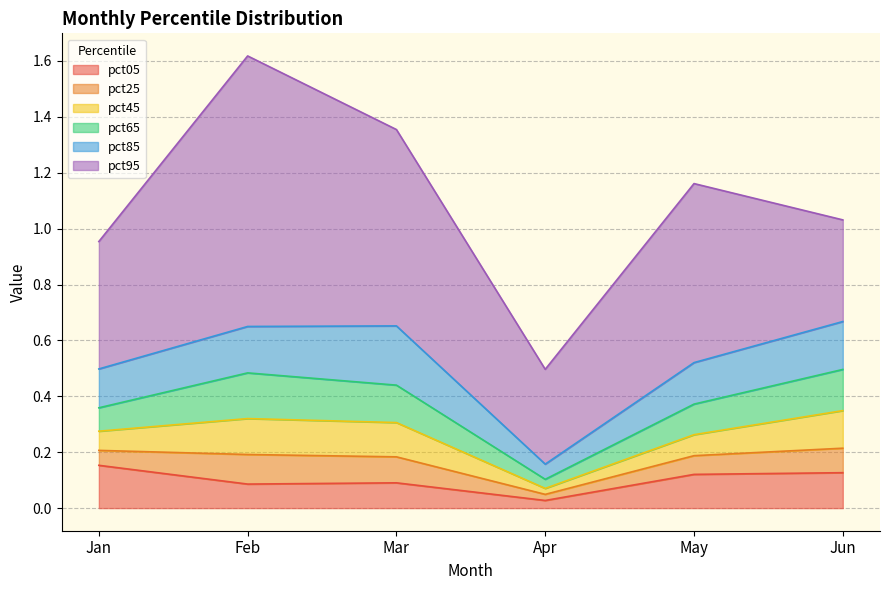

At which label does pct65 reach its minimum?

Apr